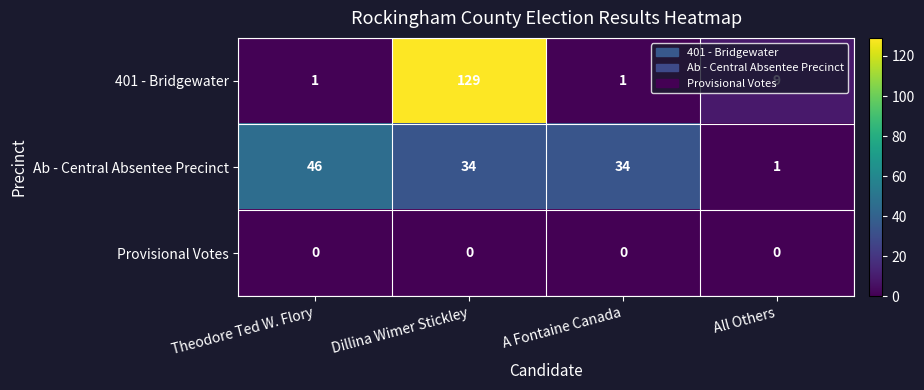

At which label does 401 - Bridgewater reach its peak?

Dillina Wimer Stickley